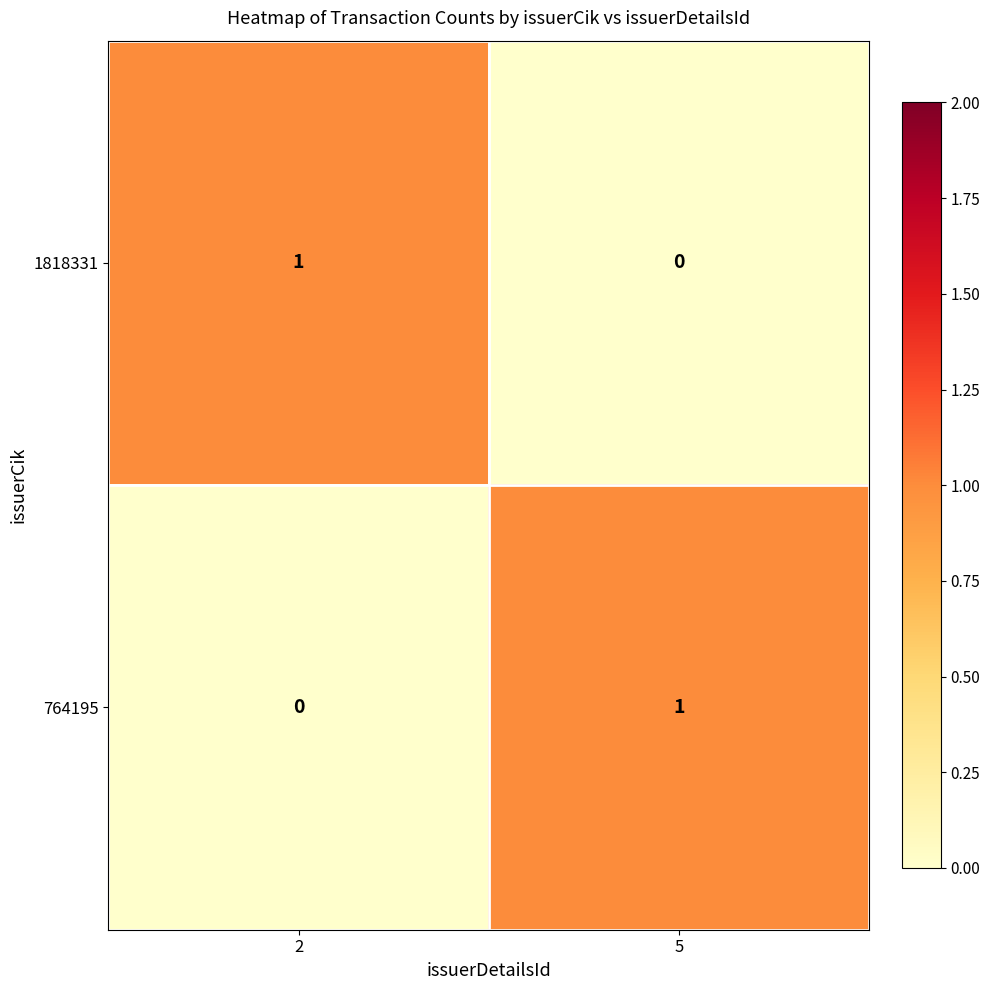

At how many categories does at least one series exceed 0?

2